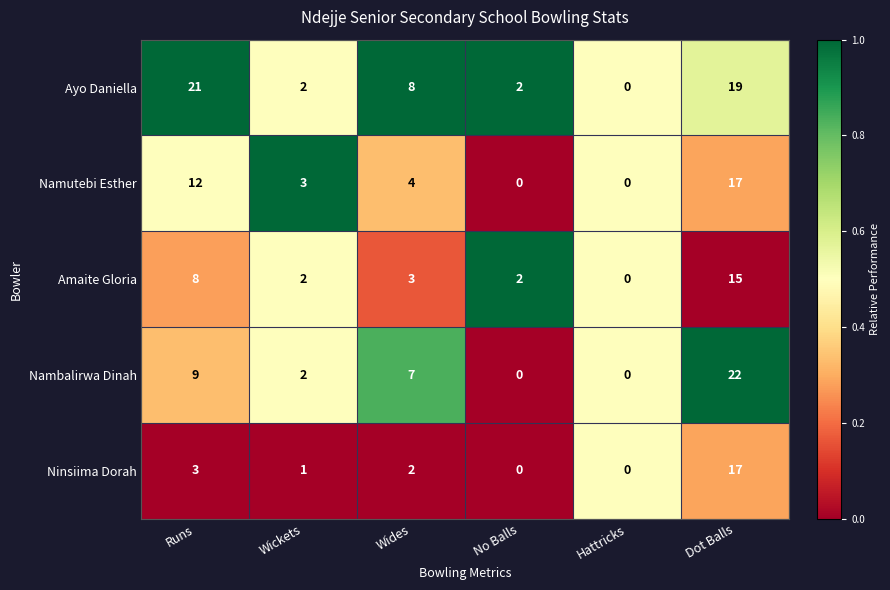

Which series has the largest total across all categories?

Ayo Daniella